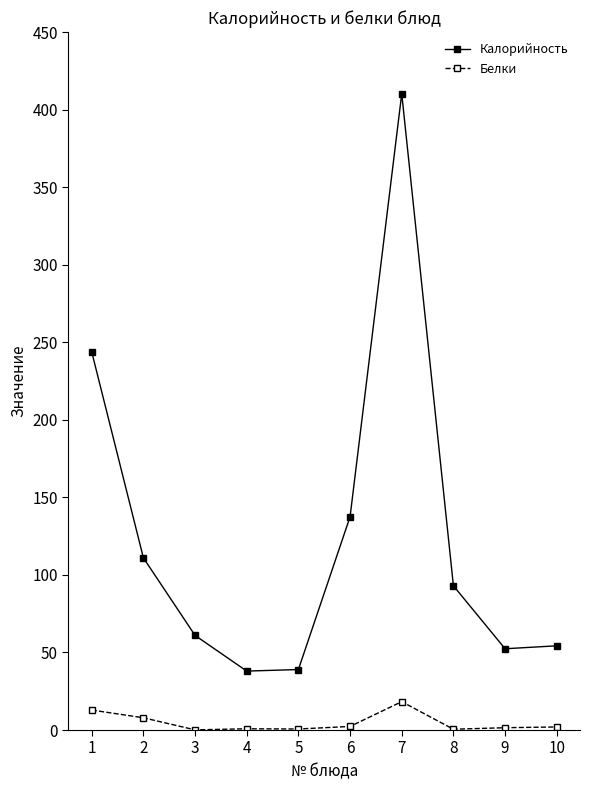

Rank the series by their average value, from lowest to highest.

Белки, Калорийность